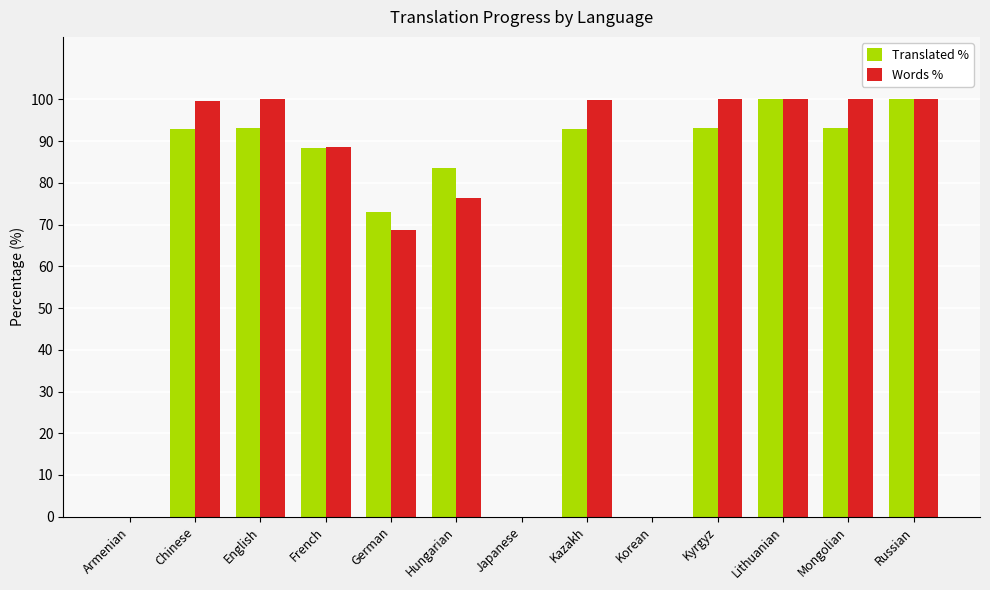

Is it true that Translated % equals 0.0 at Armenian?

True